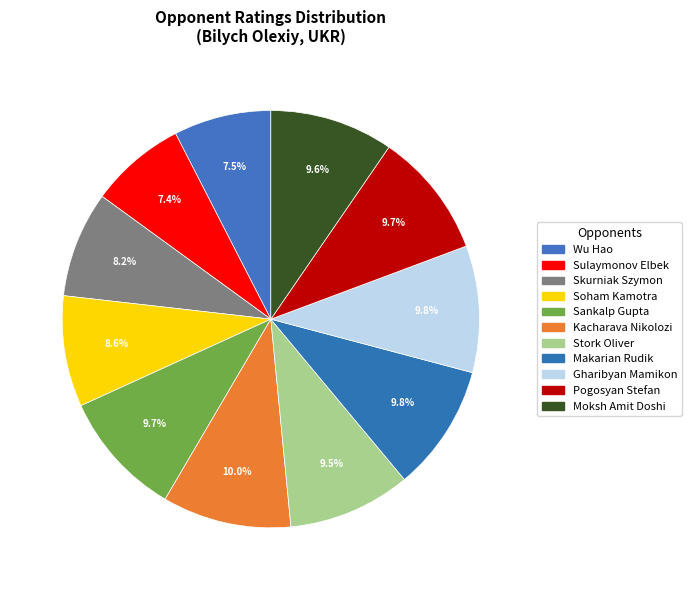

How many segments does this pie chart have?

11